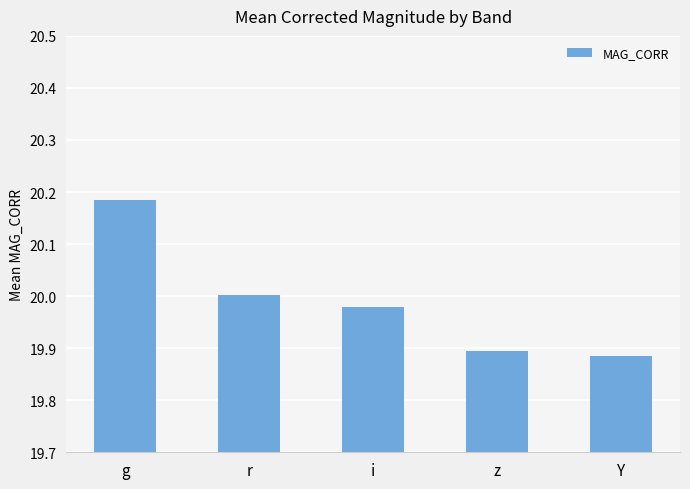

List the labels in order of value, smallest first.

Y, z, i, r, g